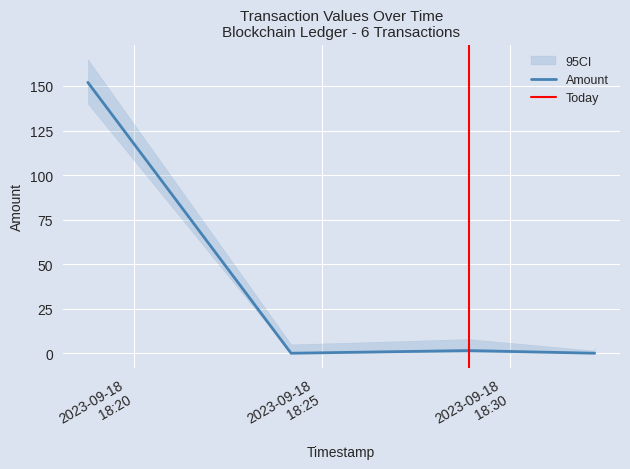

How many points are lower than both their immediate neighbors (excluding endpoints)?

1